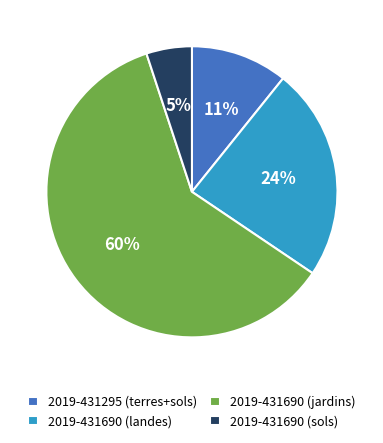

How many slices are in this pie chart?

4